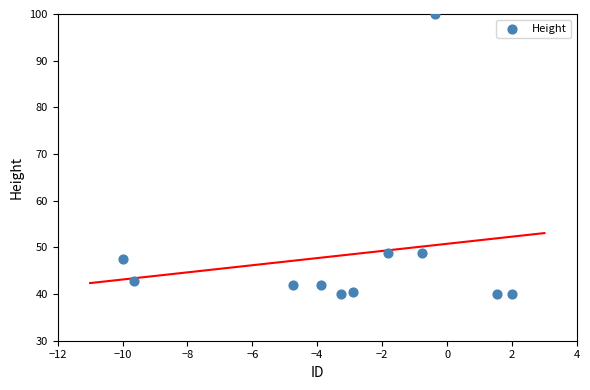

What is the average Y value?

48.4